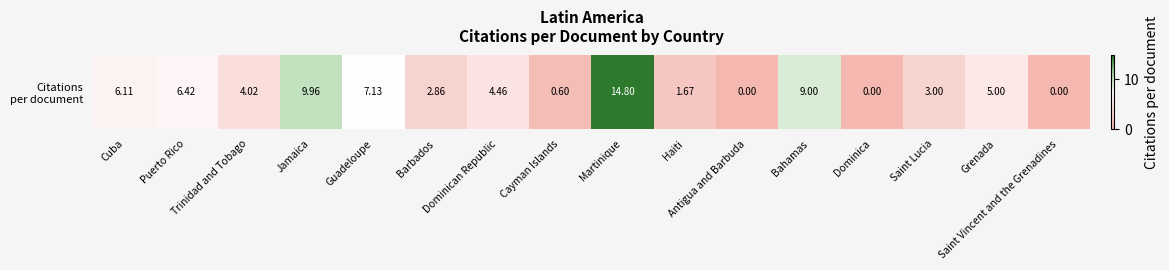

The chart shows a value of 14.8 at Martinique. True or false?

True